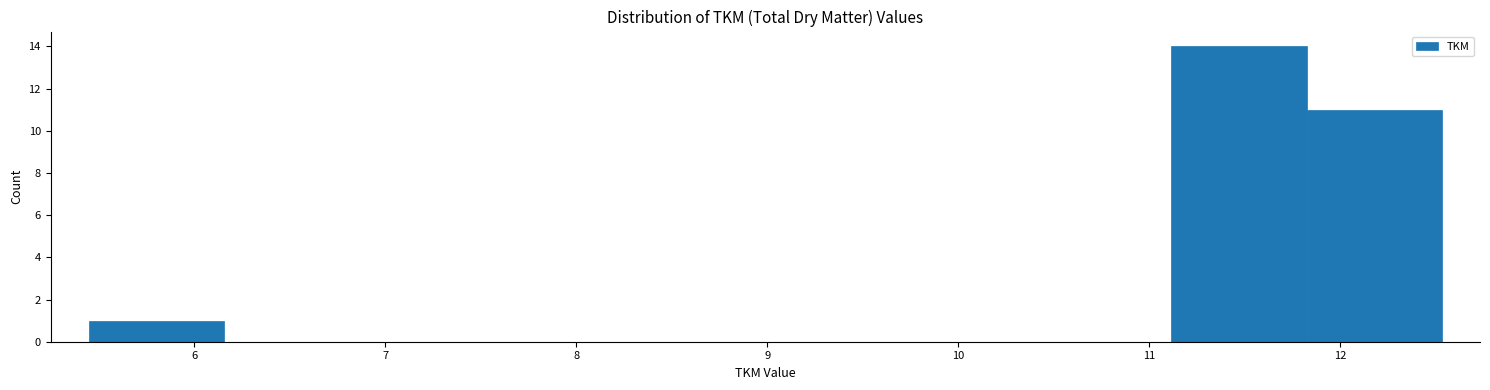

Reading left to right, transcribe this chart: for each bar, give the range it covers on the x-axis and its height. Neither the bar edges nor the heights are printed on the chart, so give them approximately, as read against the axes.

5.4 to 6.2: 1
6.2 to 6.9: 0
6.9 to 7.6: 0
7.6 to 8.3: 0
8.3 to 9.0: 0
9.0 to 9.7: 0
9.7 to 10.4: 0
10.4 to 11.1: 0
11.1 to 11.8: 14
11.8 to 12.5: 11